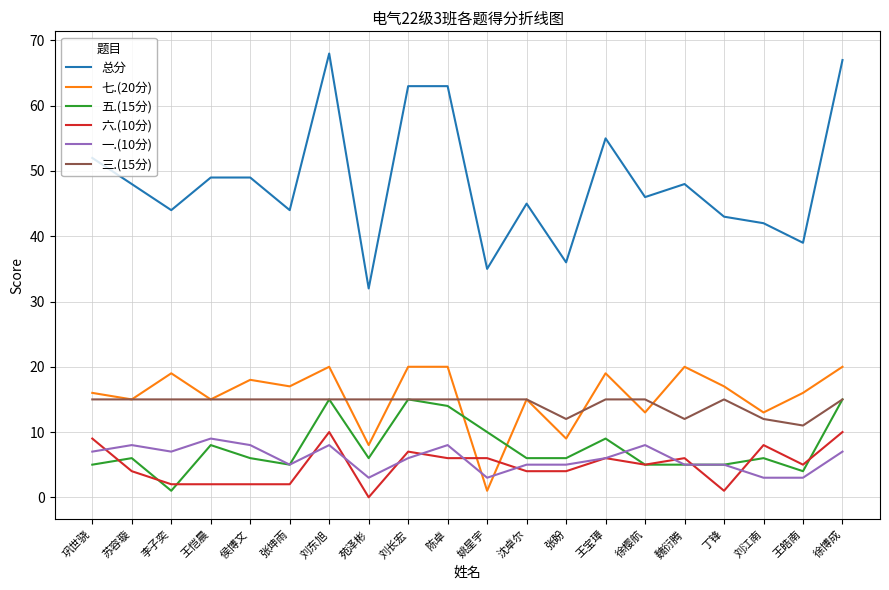

What is the spread (max minus min) of values at 徐博成?

60